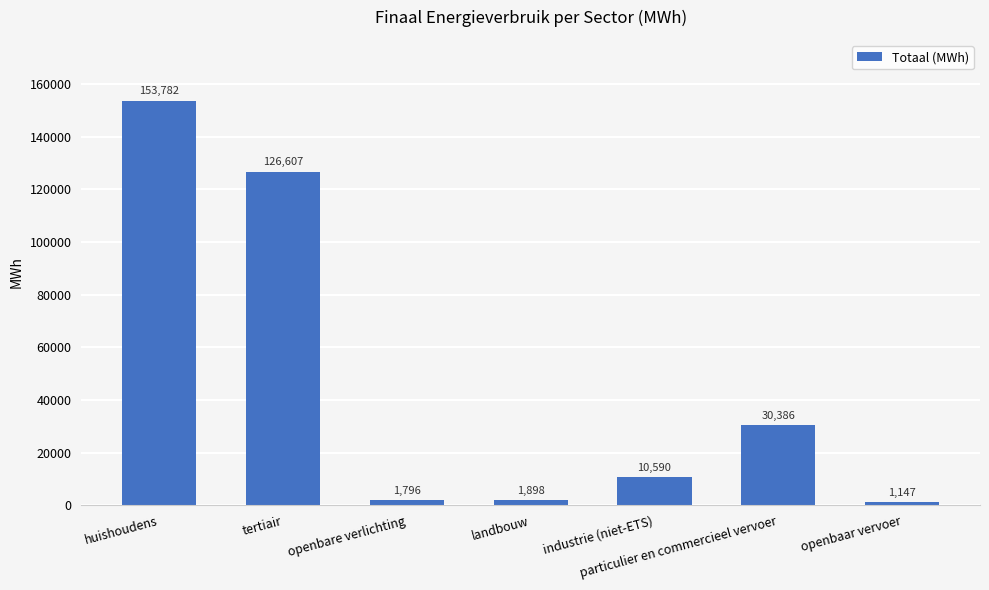

Which has a higher value, openbare verlichting or openbaar vervoer?

openbare verlichting